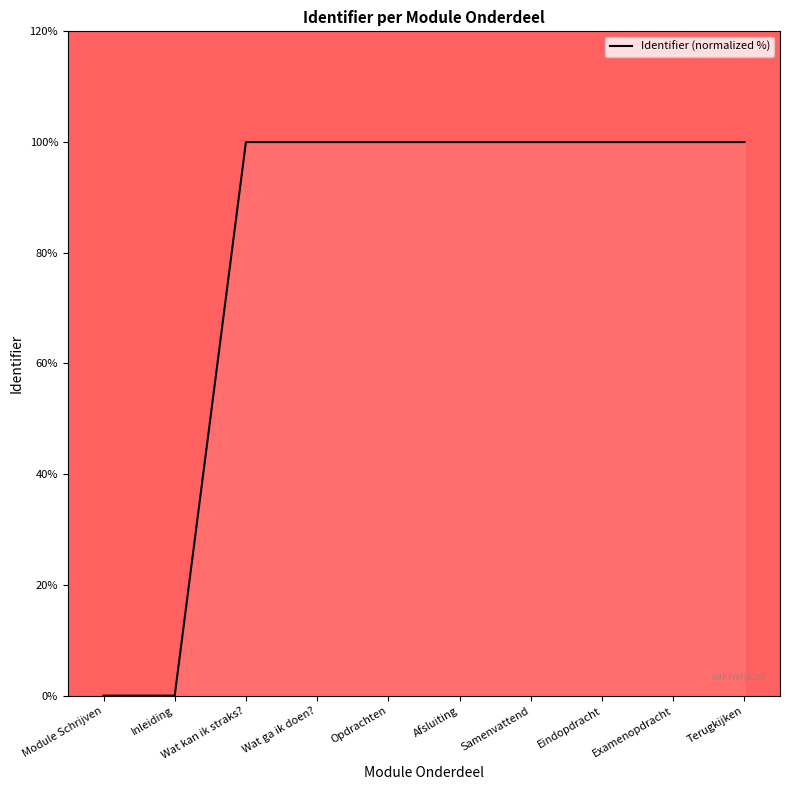

The chart shows a value of 100.0 at Wat ga ik doen?. True or false?

True